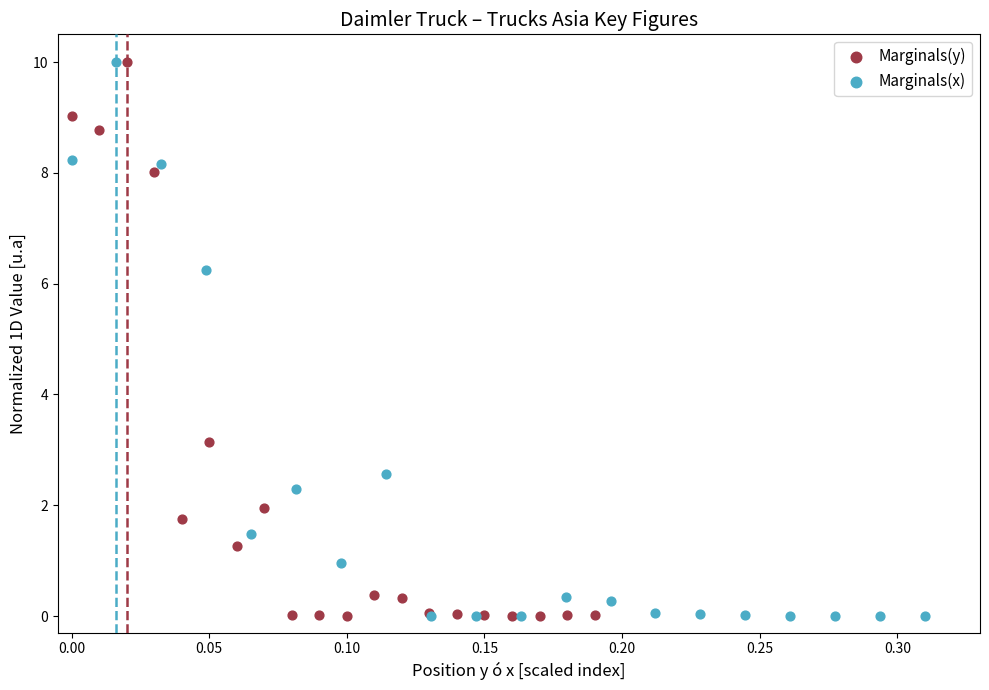

What are all the series names shown in the legend?

Marginals(y), Marginals(x)